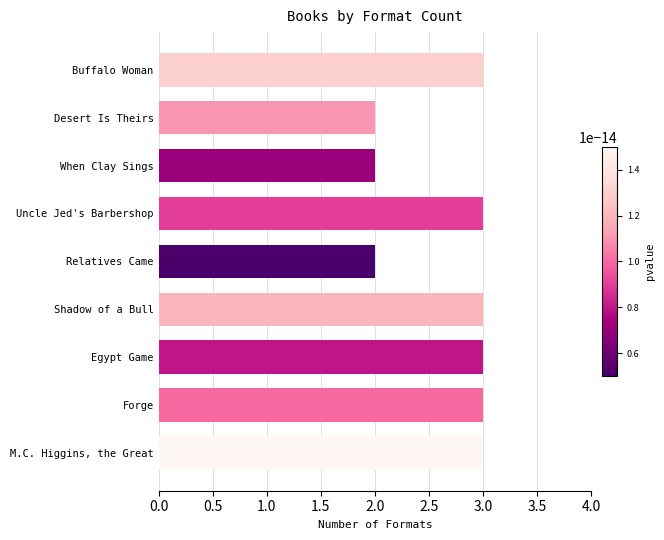

What is the maximum value shown in the chart?

3